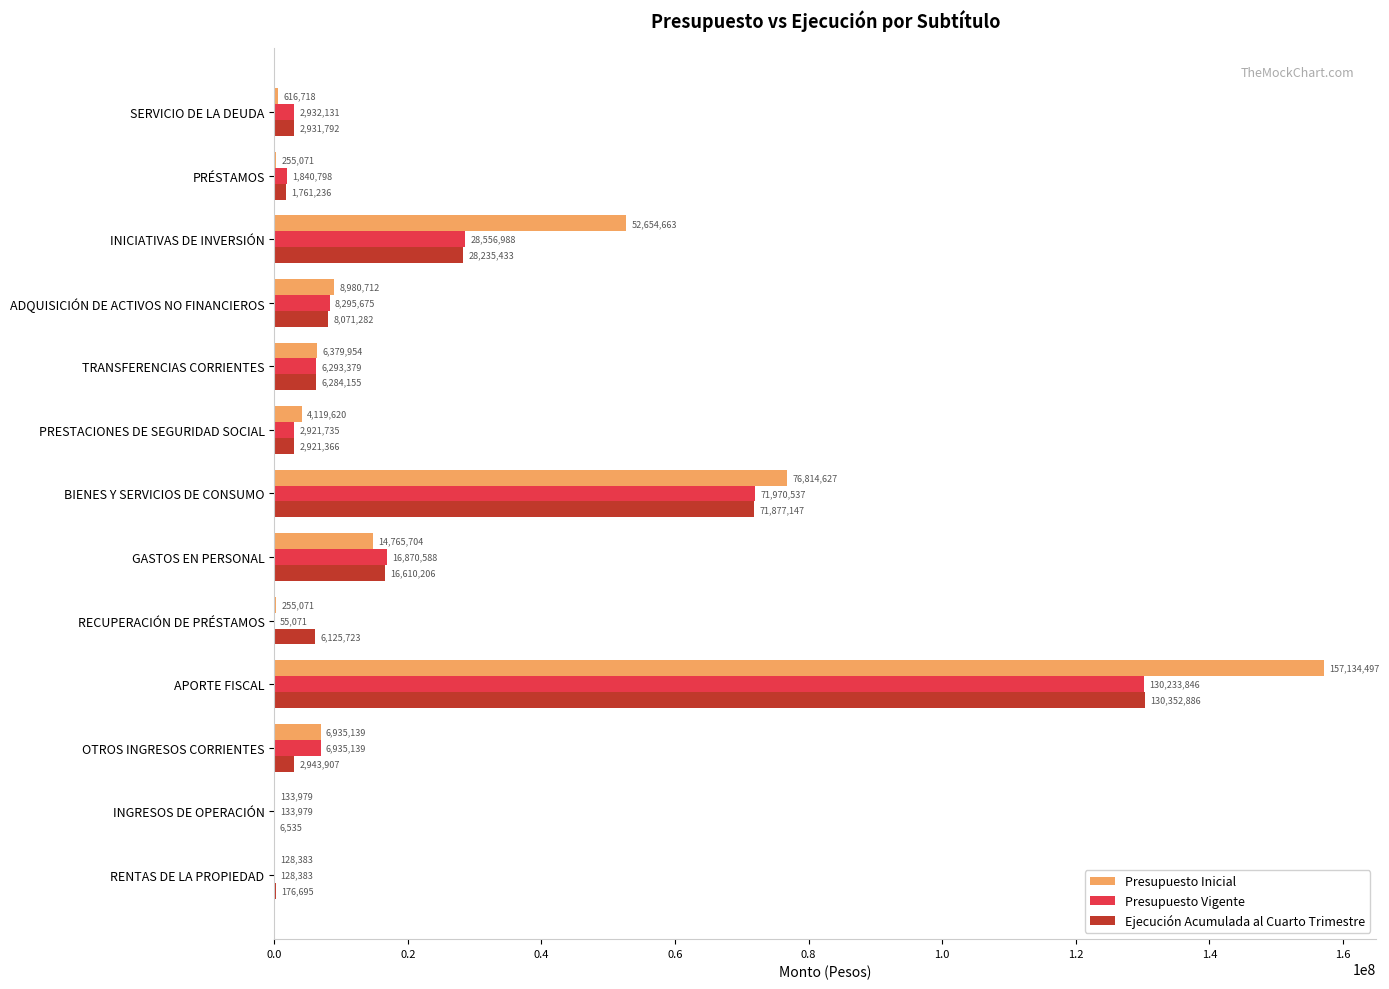

Which series has the largest range (max minus min)?

Presupuesto Inicial